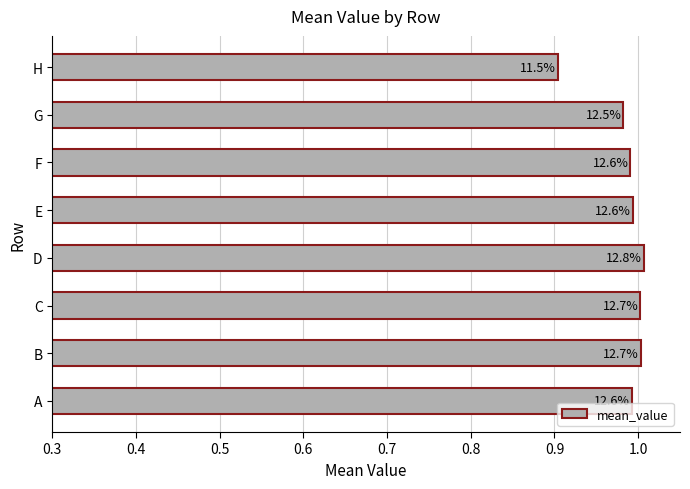

How many bars are there in total?

8